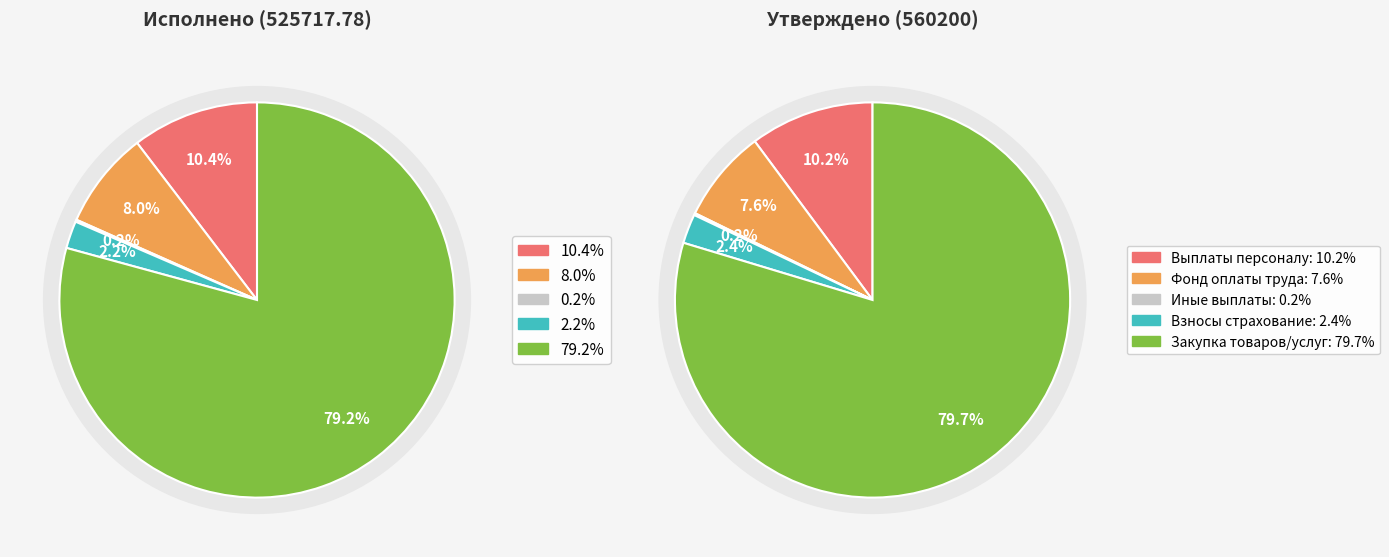

What percentage is the Закупка товаров, работ и услуг slice, to the nearest percent?

79%